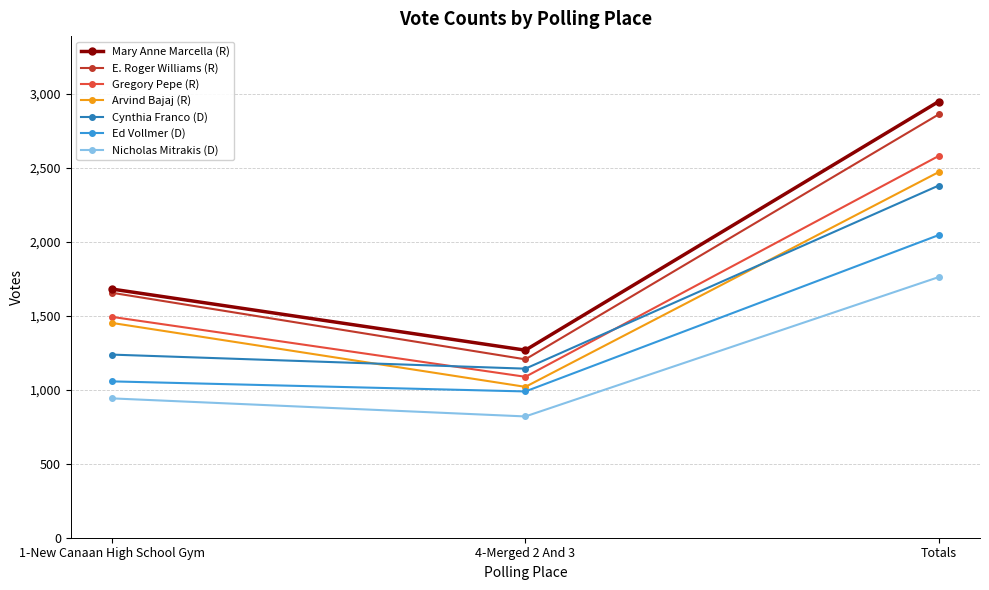

The value of Cynthia Franco (D) at Totals is 1526. True or false?

False